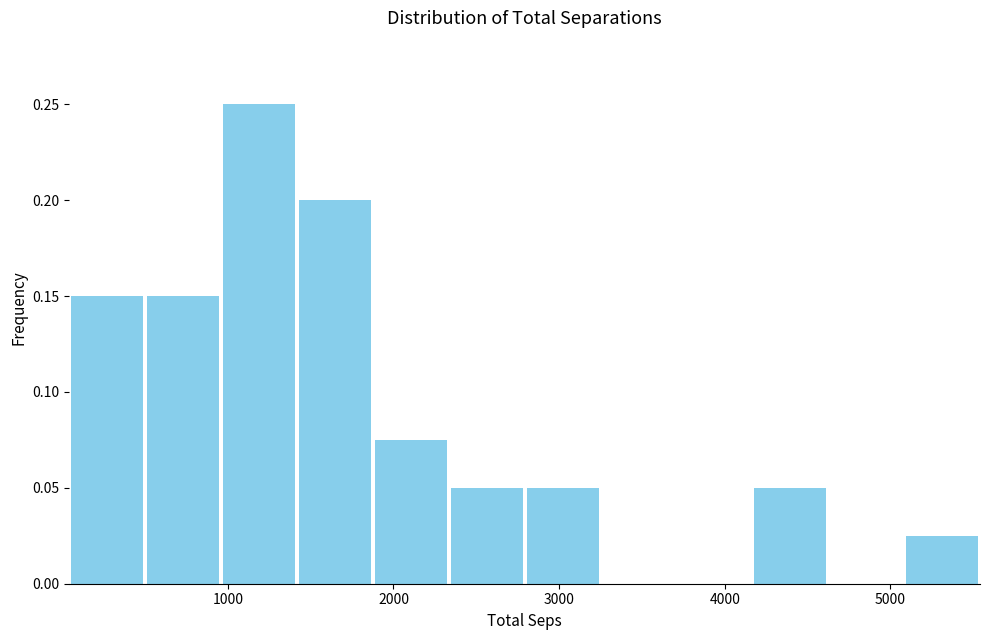

Reading left to right, list every bar in this chart as the range it spans on the x-axis followed by its height. Neither the bar edges nor the heights are printed on the chart, so give them approximately, as read against the axes.

0 to 500: 0.150
500 to 1000: 0.150
1000 to 1400: 0.250
1400 to 1900: 0.200
1900 to 2300: 0.075
2300 to 2800: 0.050
2800 to 3300: 0.050
3300 to 3700: 0
3700 to 4200: 0
4200 to 4600: 0.050
4600 to 5100: 0
5100 to 5500: 0.025